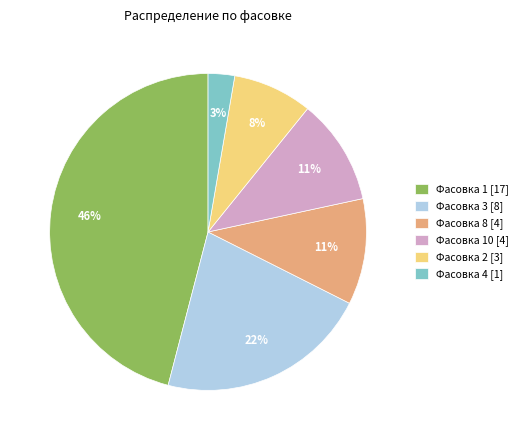

To the nearest percent, what is the difference between the largest and smallest slice percentages?

43%